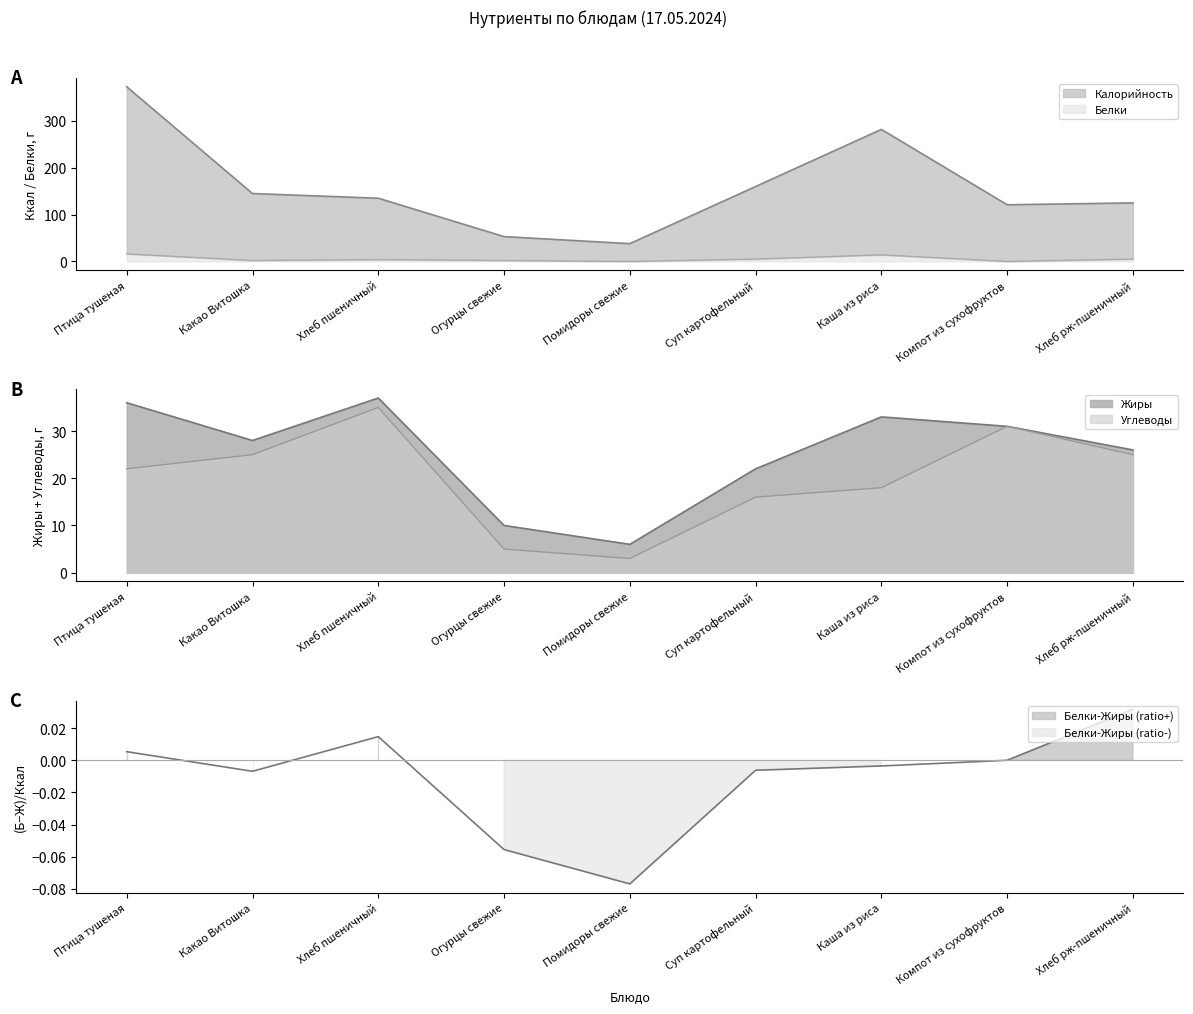

What is the maximum value for Белки?

16